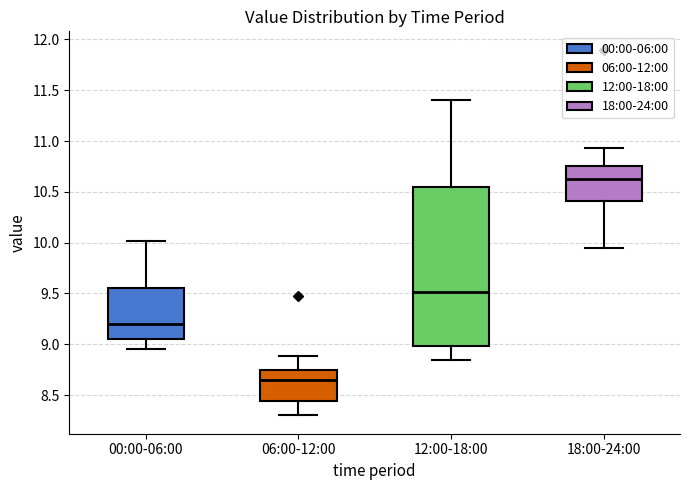

Reading left to right, transcribe this box plot: for each box, give where its median line is, the range the box spans, and where its two whiskers end, as read against the y-axis. The values are not printed on the chart, so give them approximately, as read against the axis.

00:00-06:00: median 9.20, box 9.05 to 9.55, whiskers 8.95 to 10.00
06:00-12:00: median 8.65, box 8.45 to 8.75, whiskers 8.30 to 8.90
12:00-18:00: median 9.50, box 9.00 to 10.55, whiskers 8.85 to 11.40
18:00-24:00: median 10.65, box 10.40 to 10.75, whiskers 9.95 to 10.95